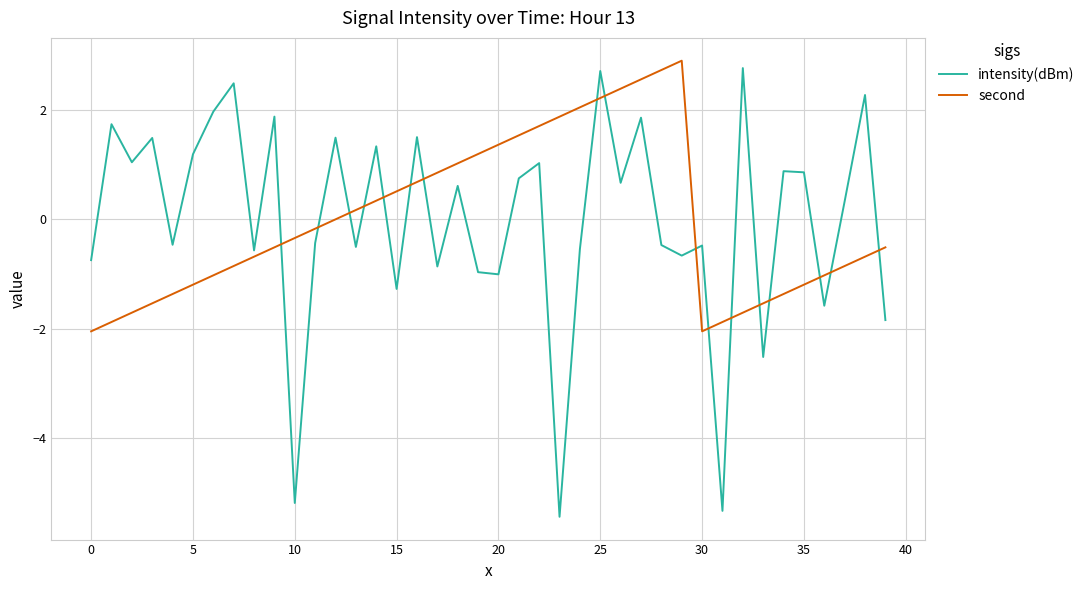

What is the highest value of the intensity(dBm) series?

2.8